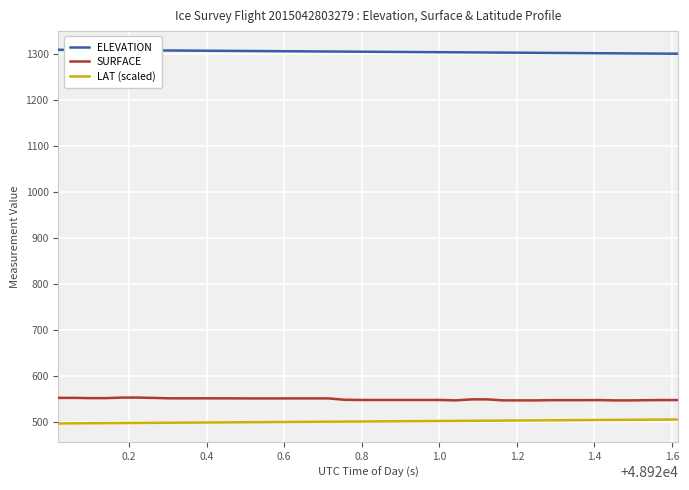

What is the minimum value for ELEVATION?

1300.0